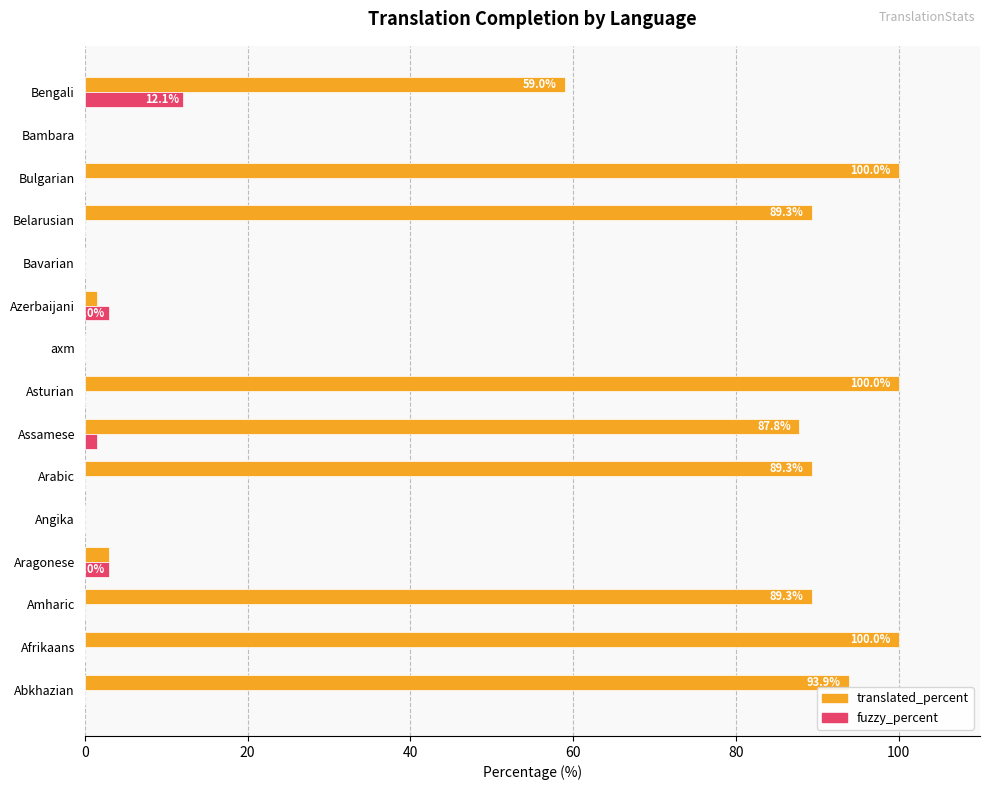

What is the sum of the translated_percent values at Aragonese and Amharic?

92.3